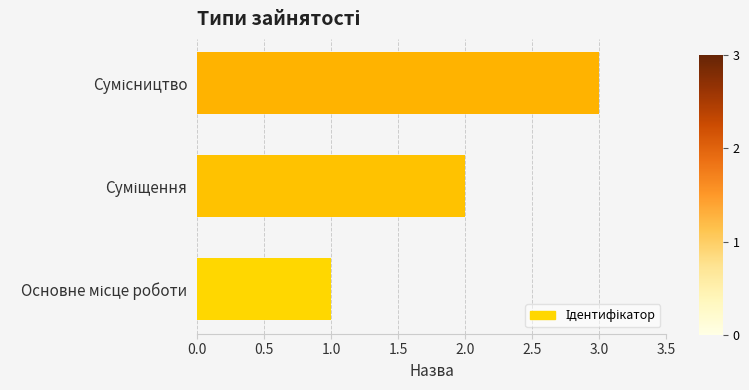

What is the sum of all values?

6